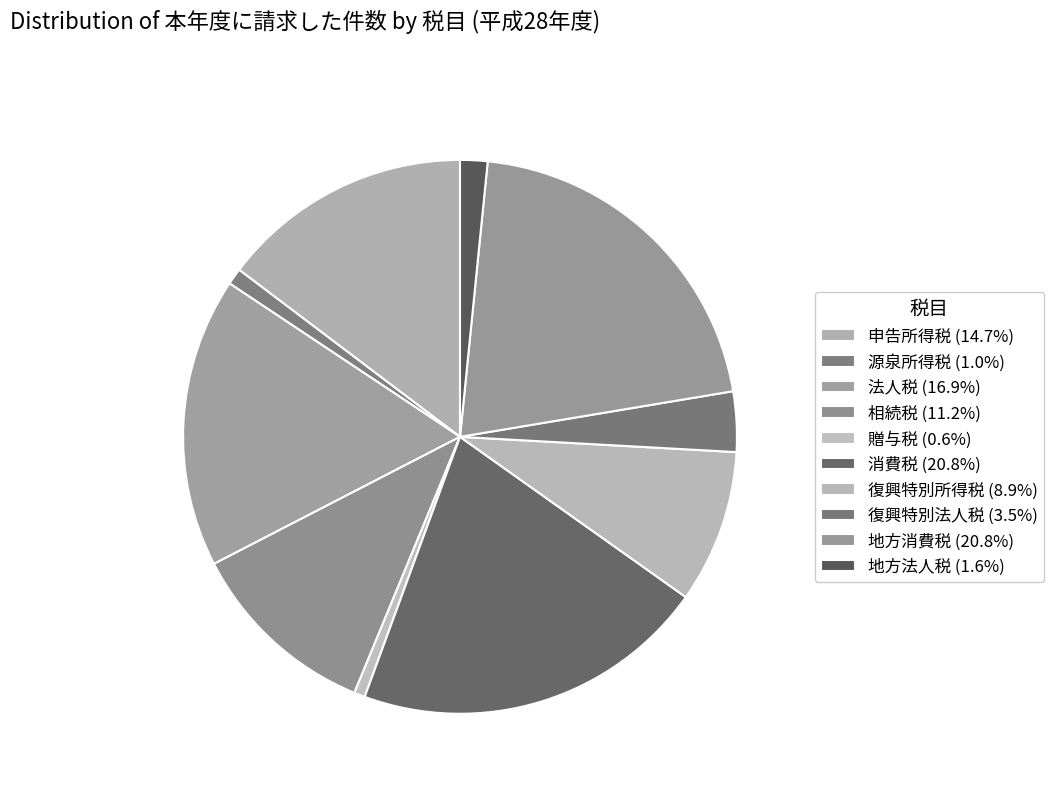

What percentage is the 復興特別法人税 slice, to the nearest percent?

4%